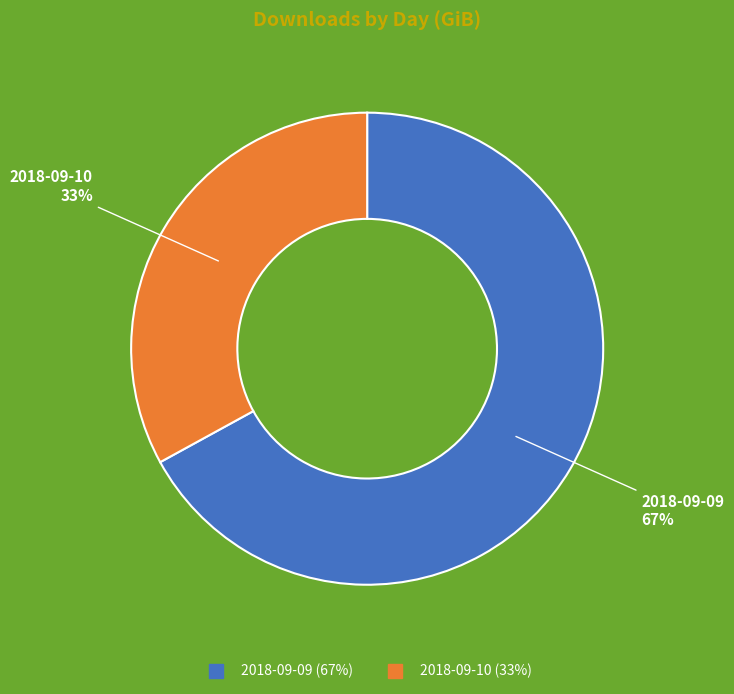

To the nearest percent, what is the difference between the 2018-09-10 and 2018-09-09 slice percentages?

34%